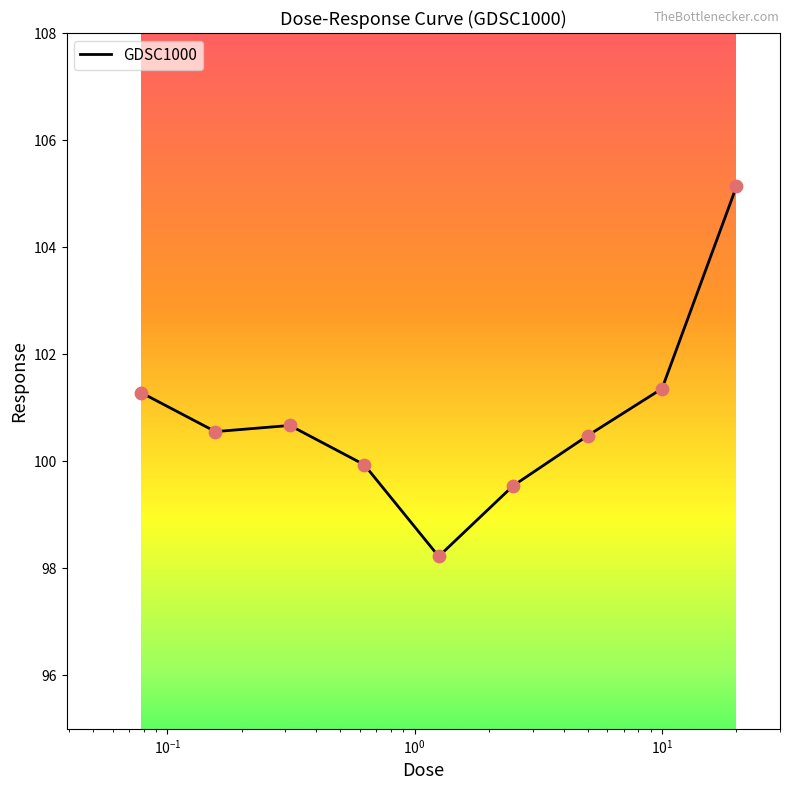

What is the smallest value displayed?

98.2